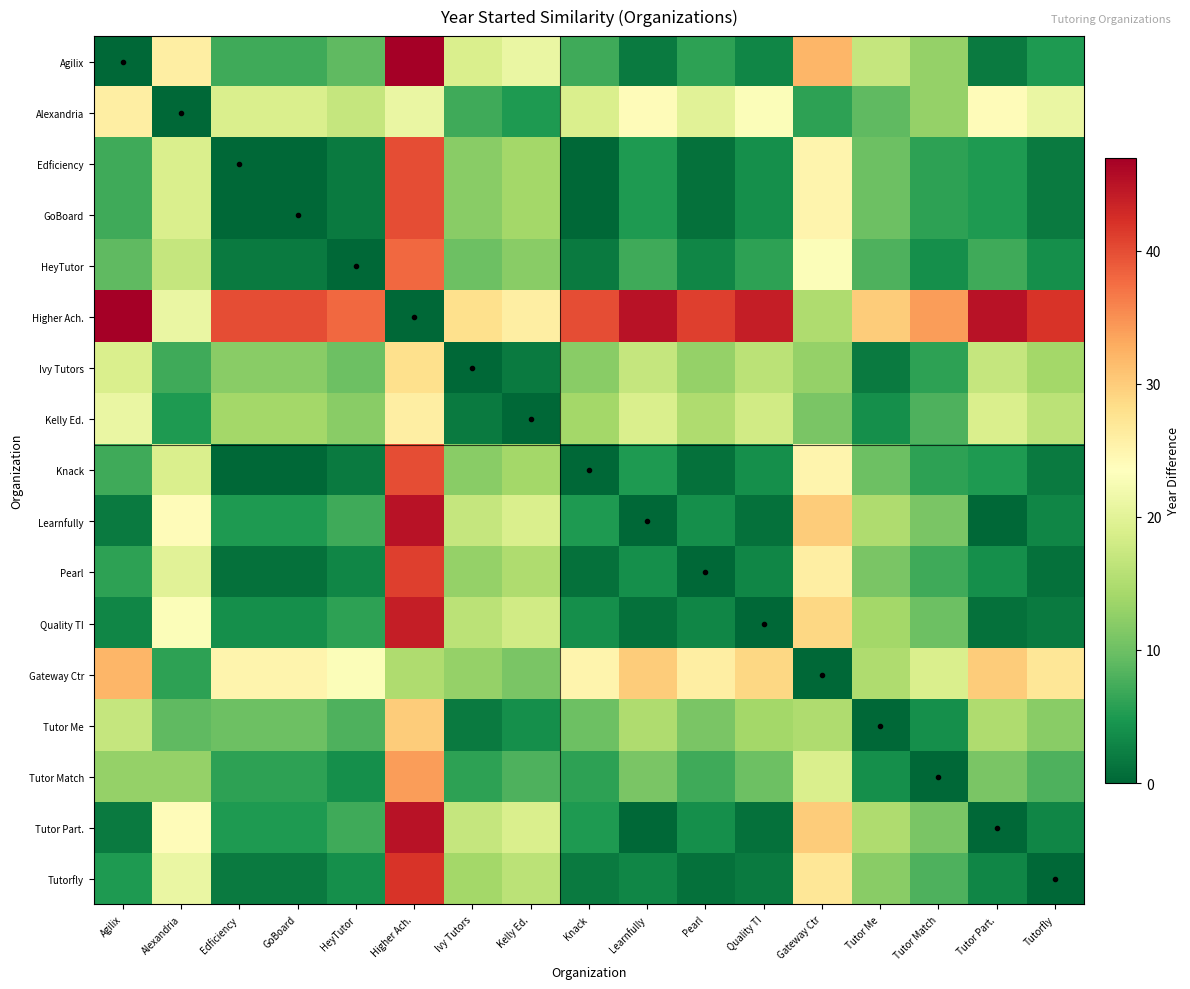

Which series has the largest total across all categories?

Higher Ach.